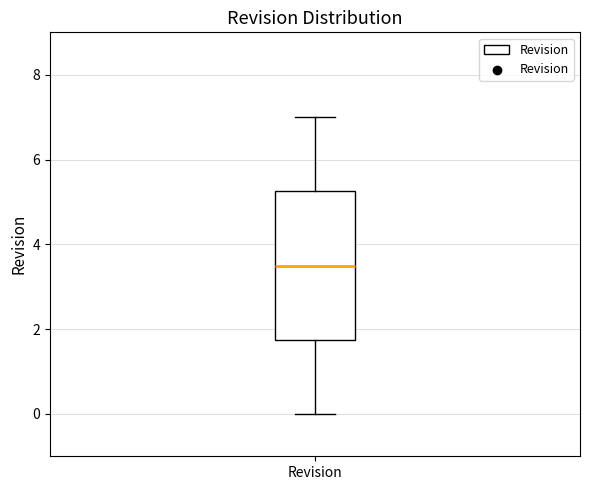

Transcribe this box plot: give where the median line is, the range the box spans, and where the two whiskers end, as read against the y-axis. The values are not printed on the chart, so give them approximately, as read against the axis.

median 3.6, box 1.8 to 5.2, whiskers 0.0 to 7.0